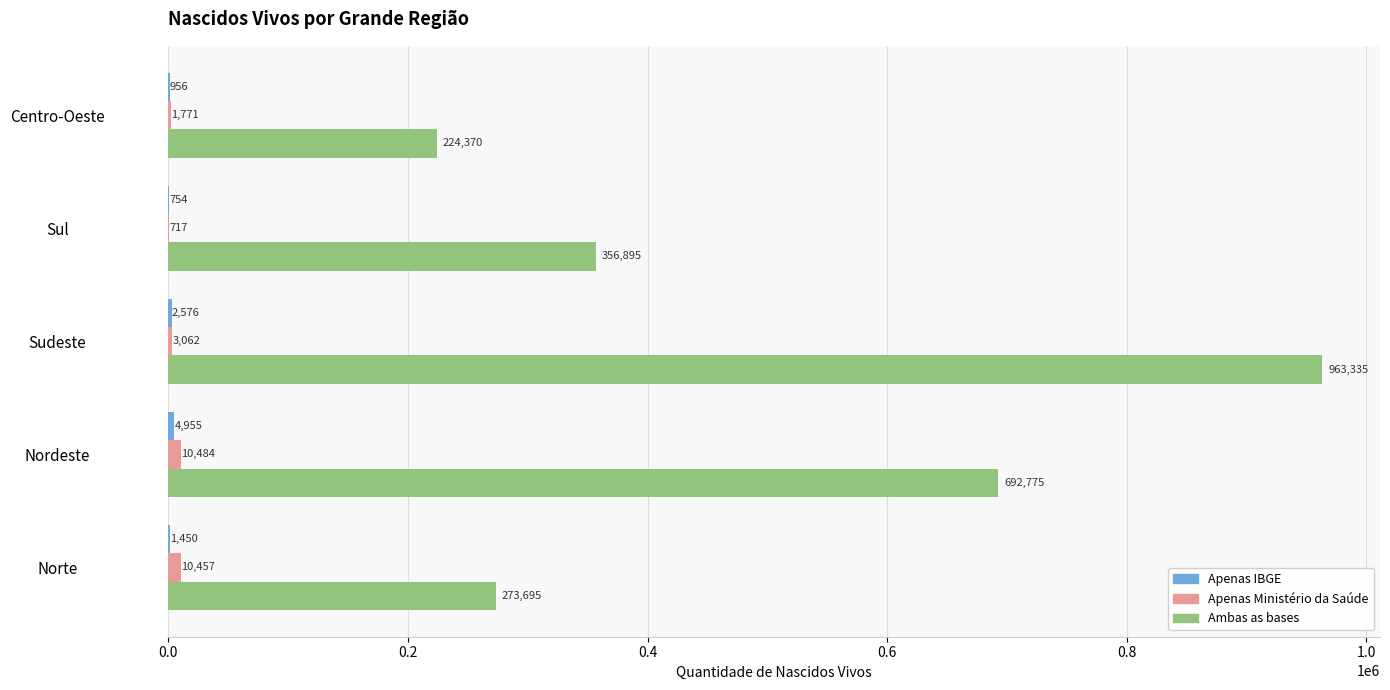

Which series changed the most between Sudeste and Centro-Oeste?

Ambas as bases